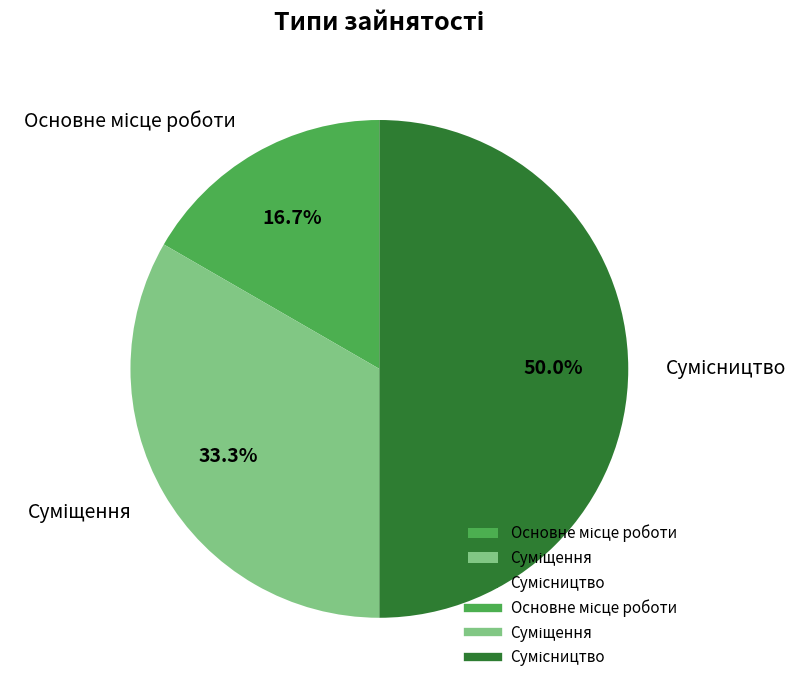

What is the largest slice in the pie chart?

Сумісництво